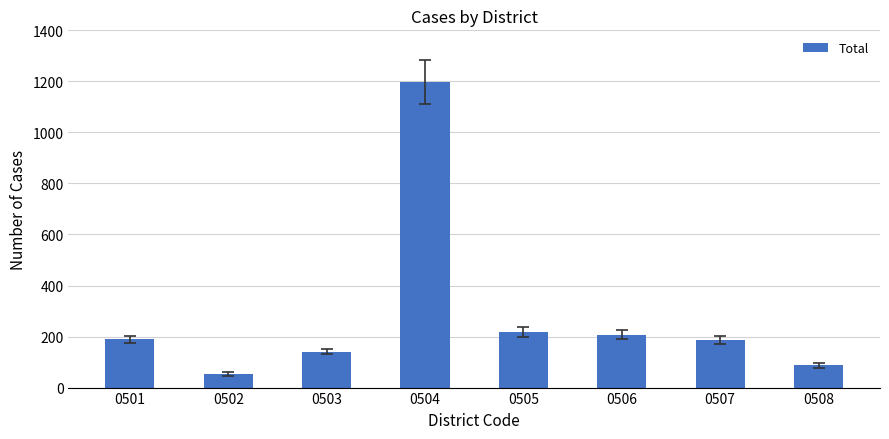

Between 0507 and 0506, which is larger?

0506